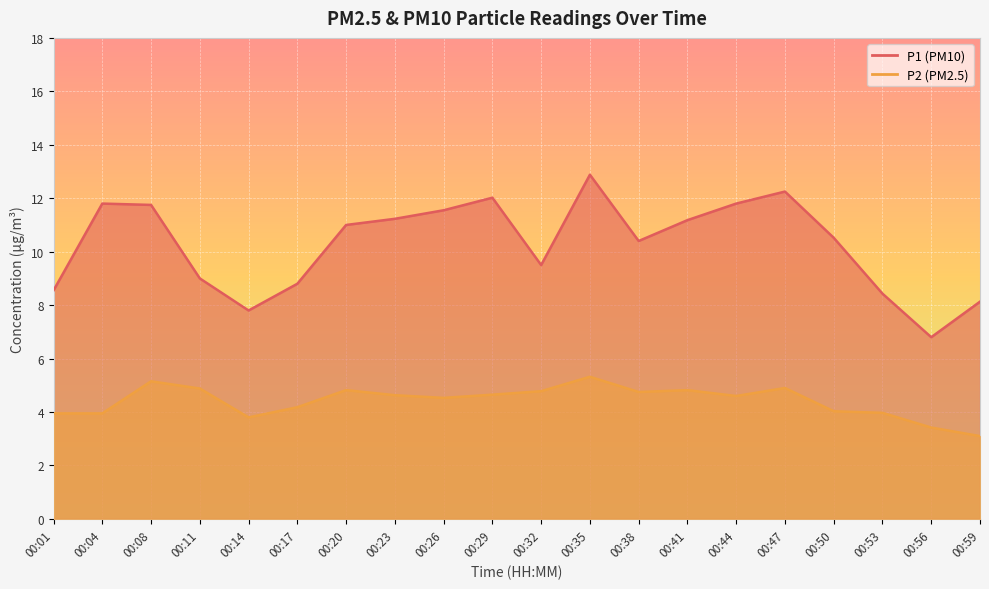

True or false: P2 has a value of 5.2 at 00:08.

True